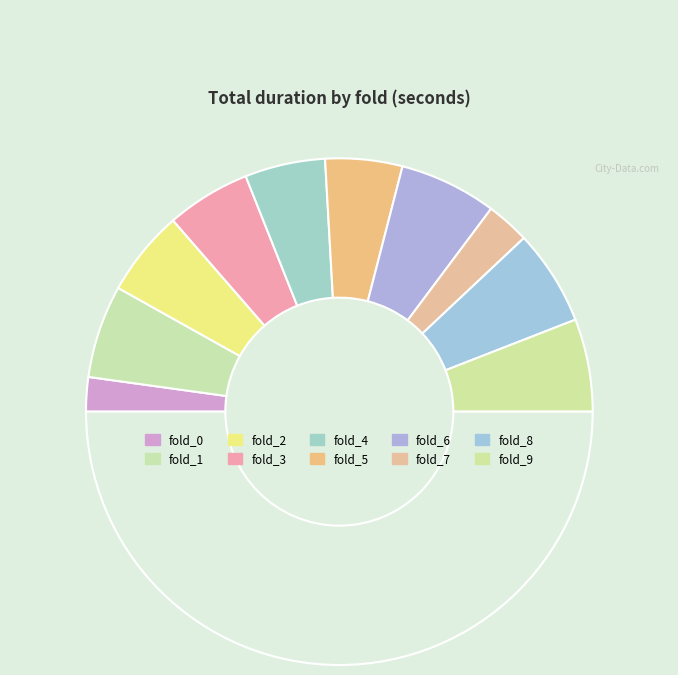

How many slices are in this pie chart?

11